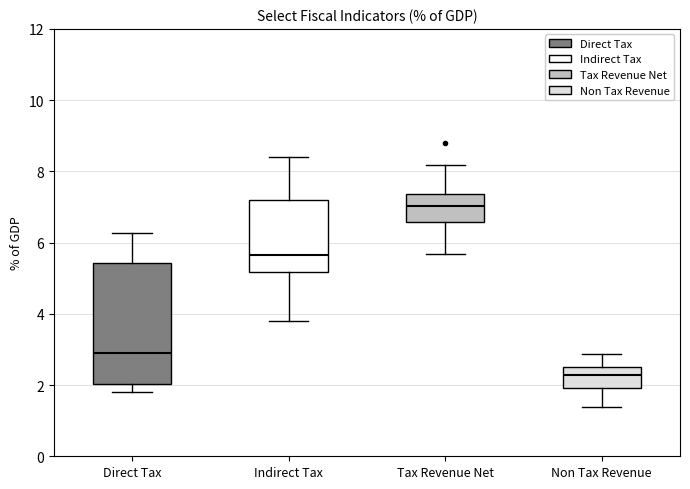

Where is the lower edge of the box for Tax Revenue Net on the y-axis? The values are not printed on the chart, so give them approximately, as read against the axis.

6.6